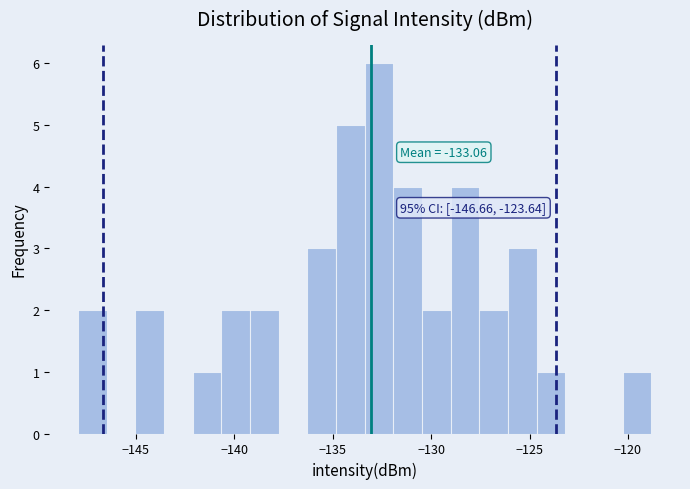

Around what value on the x-axis is the tallest bar? Give the approximate position of its centre, as read against the axis.

-132.5